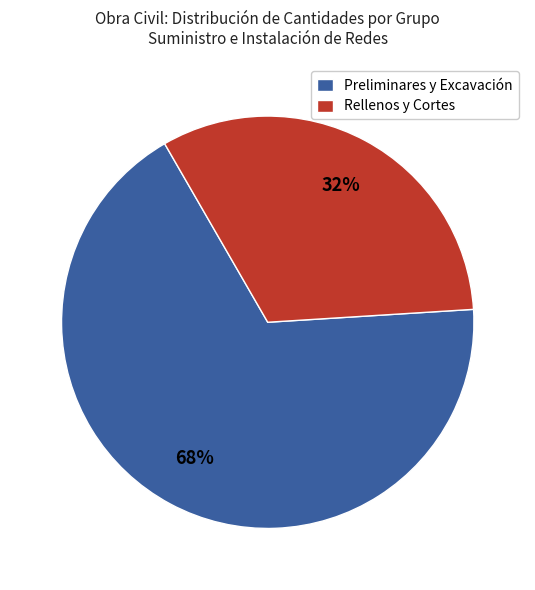

Is there any slice that represents more than half of the pie?

Yes